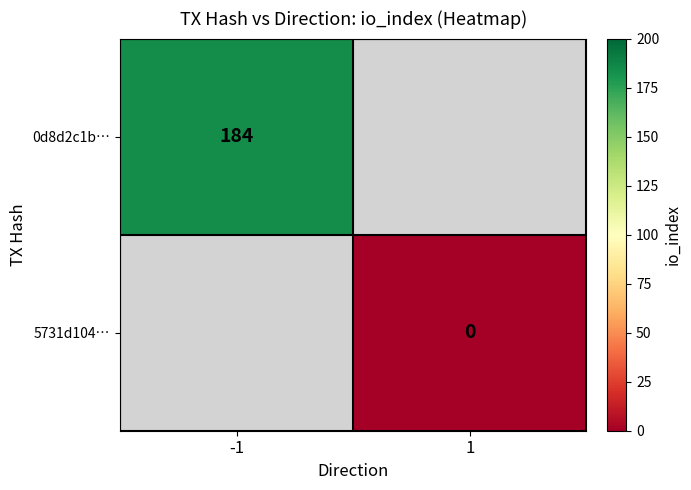

Is it true that 0d8d2c1b… equals 279 at -1?

False